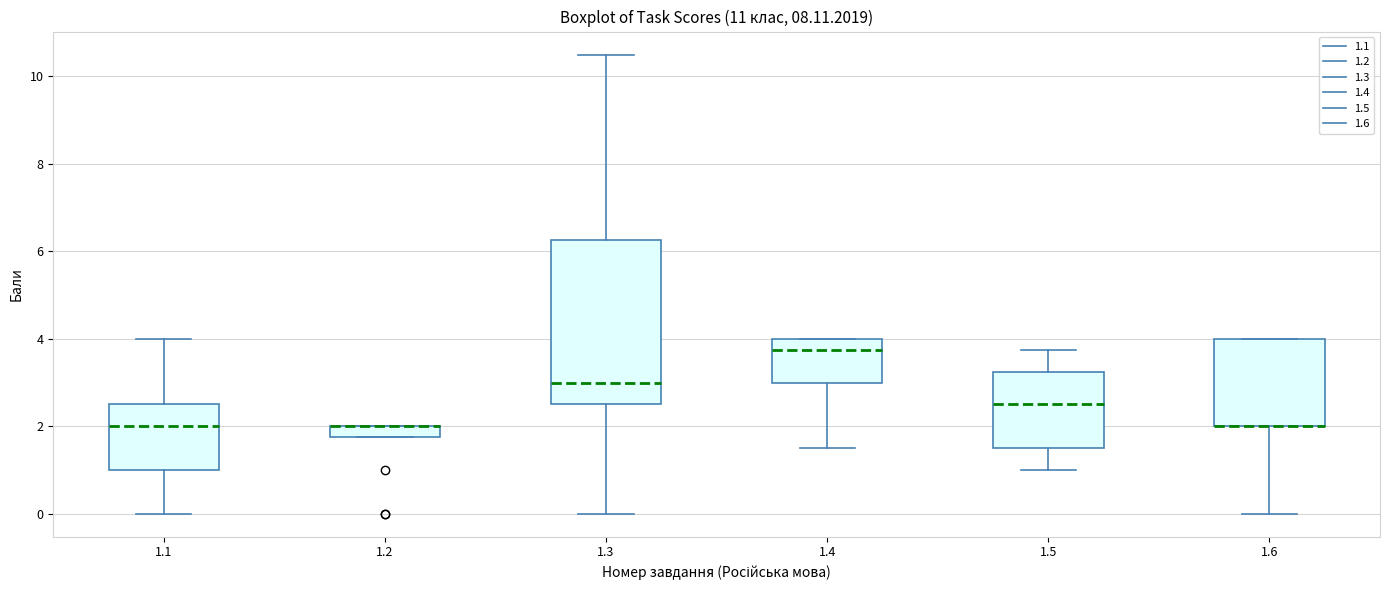

Where does the lower whisker of the box at x = 1.4 end on the y-axis? The values are not printed on the chart, so give them approximately, as read against the axis.

1.6